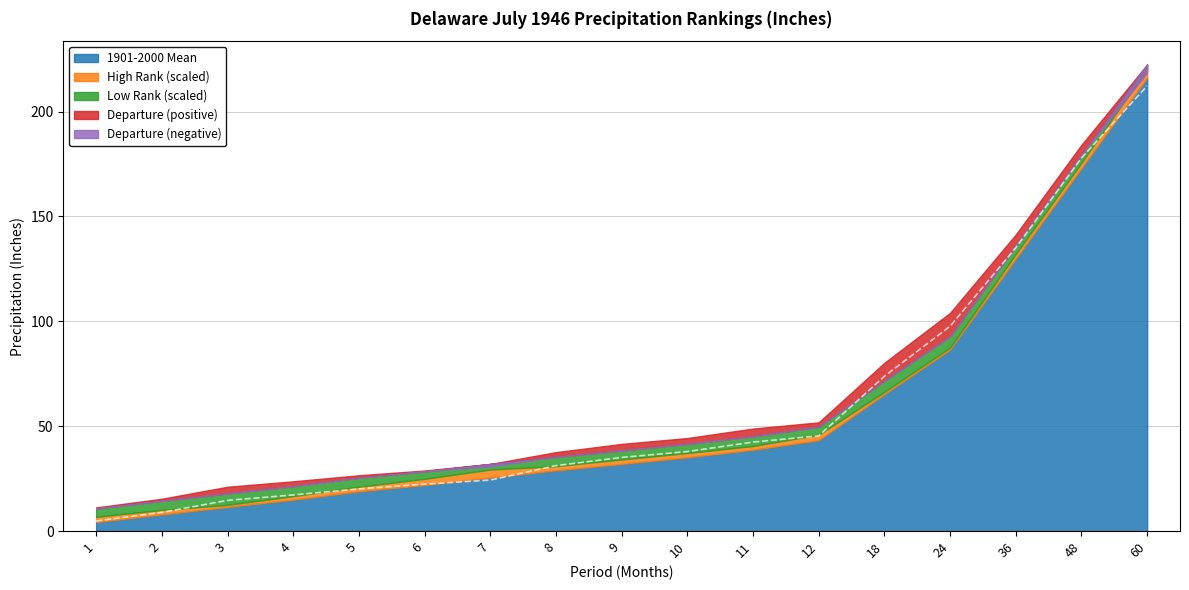

The Value series shows 3.2 at 2. True or false?

False